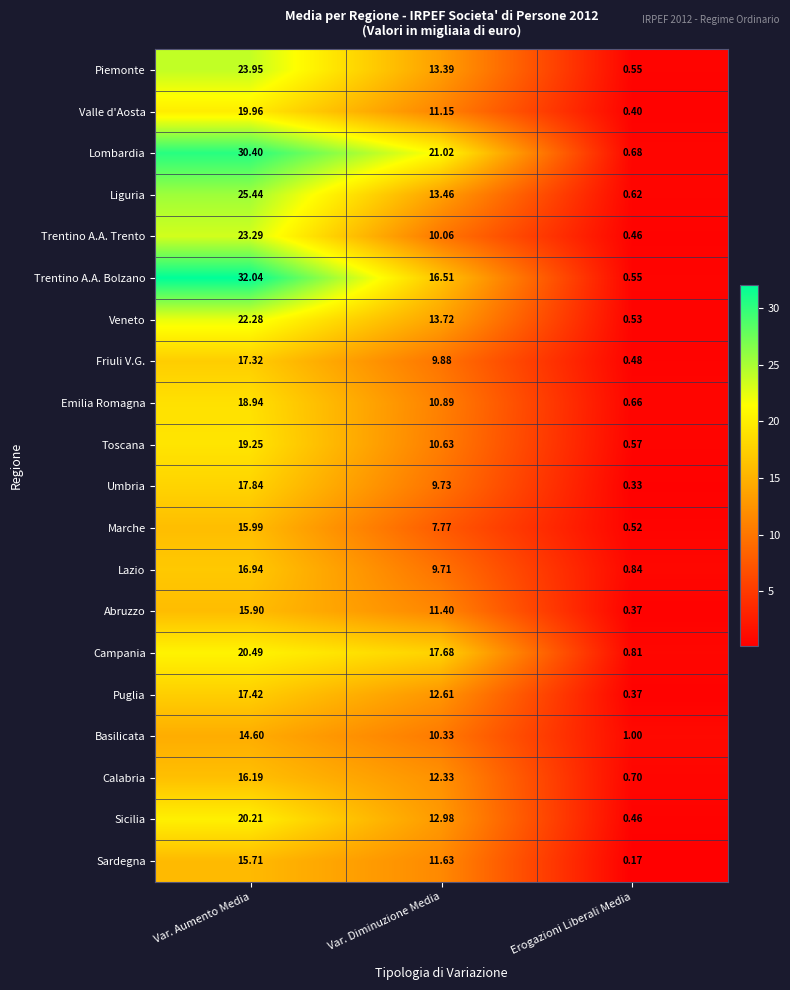

Rank the categories by Marche value from lowest to highest.

Erogazioni Liberali Media, Var. Diminuzione Media, Var. Aumento Media